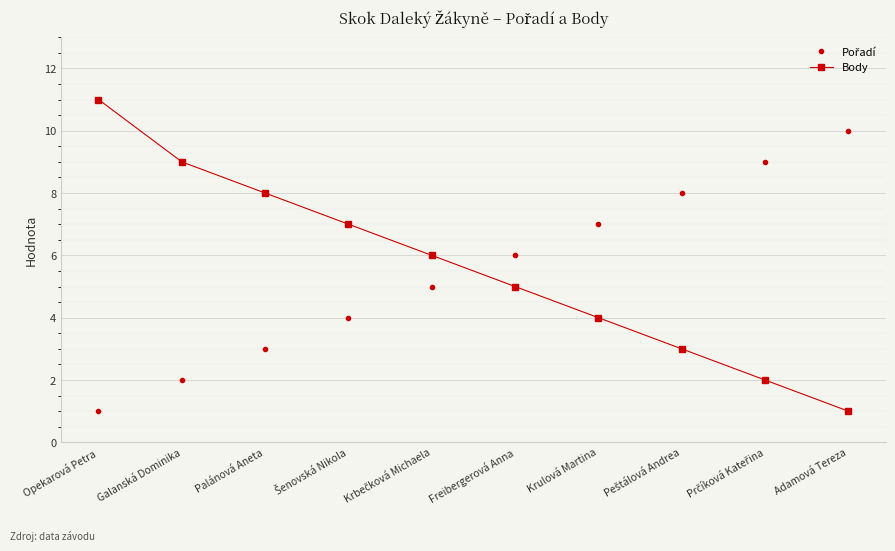

At which category is the sum across all series the highest?

Opekarová Petra